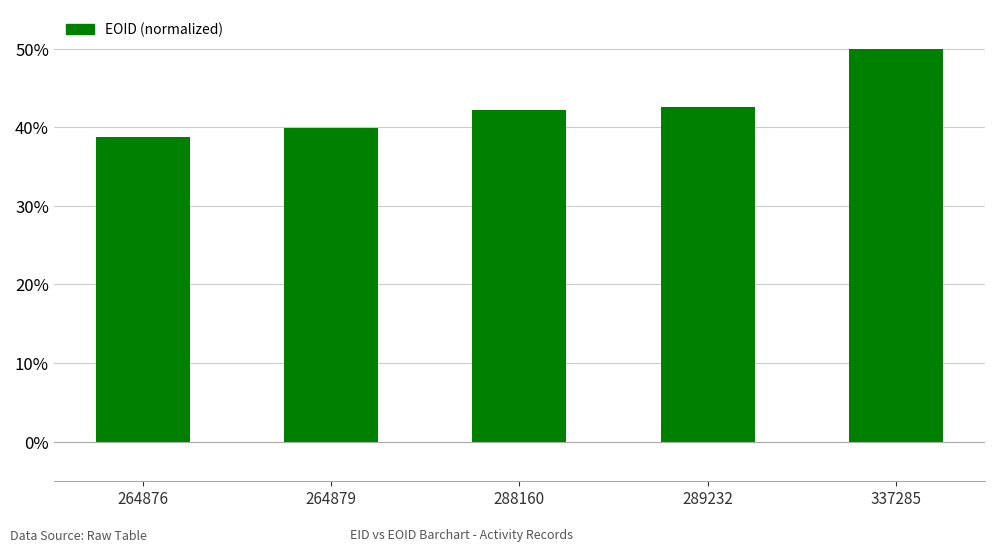

What is the value of the 1st bar from the left?

38.8